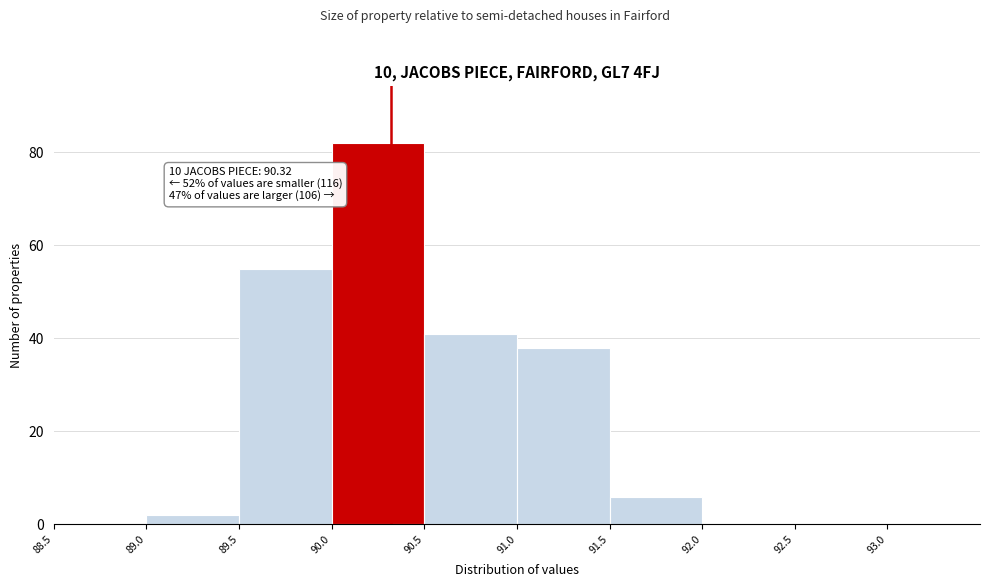

Over which range of the x-axis is the bar tallest?

90.0 to 90.5